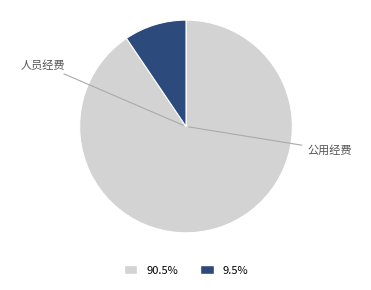

How many segments does this pie chart have?

2